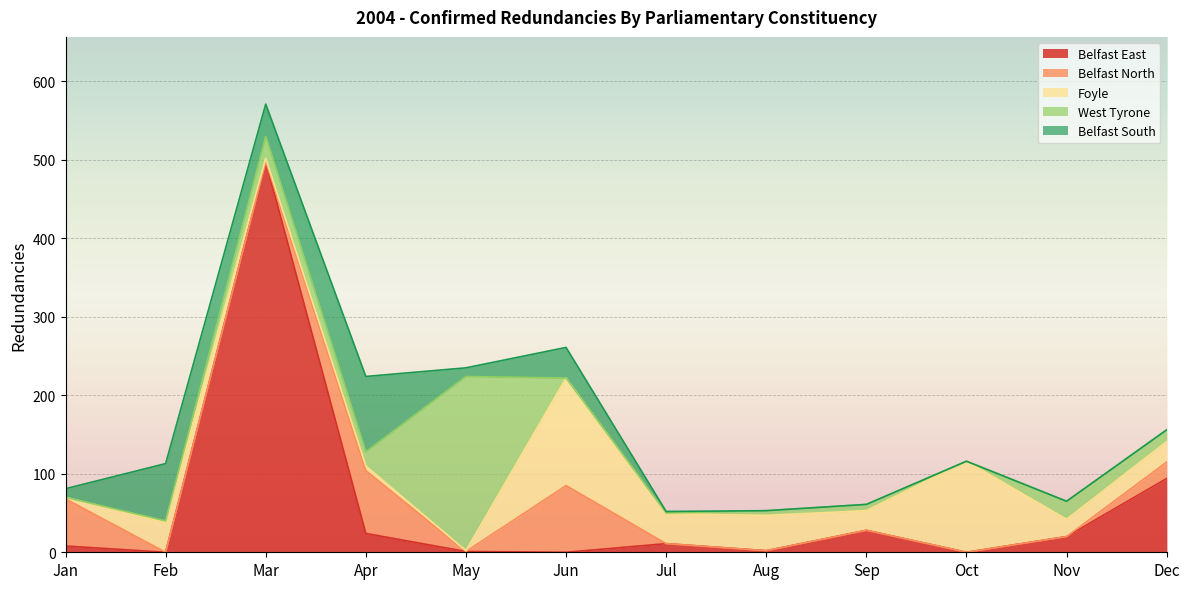

True or false: Belfast North has more than 0 interior local peaks.

True